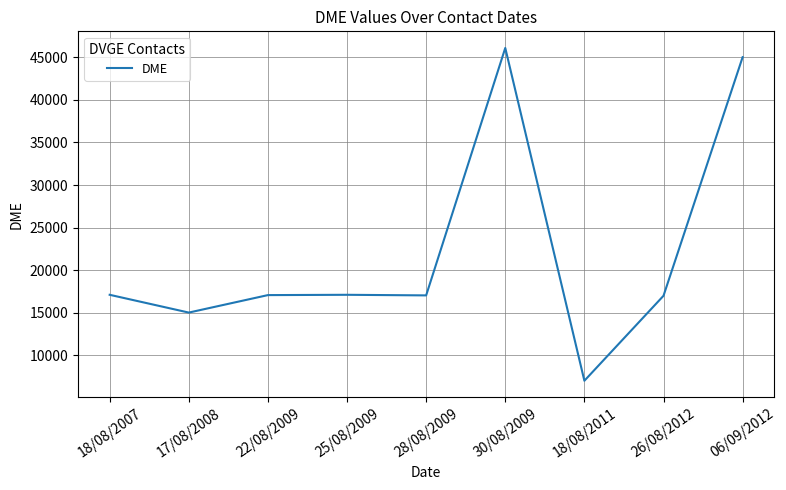

Which category has the lowest value across all series?

18/08/2011